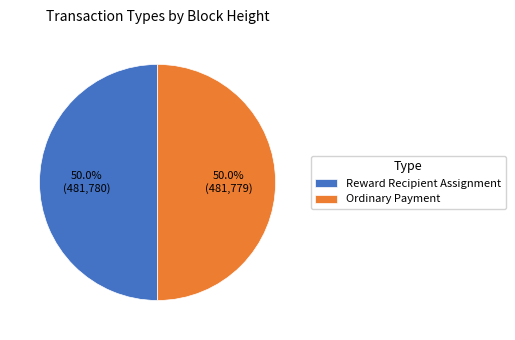

What percentage is the Ordinary Payment slice, to the nearest percent?

50%